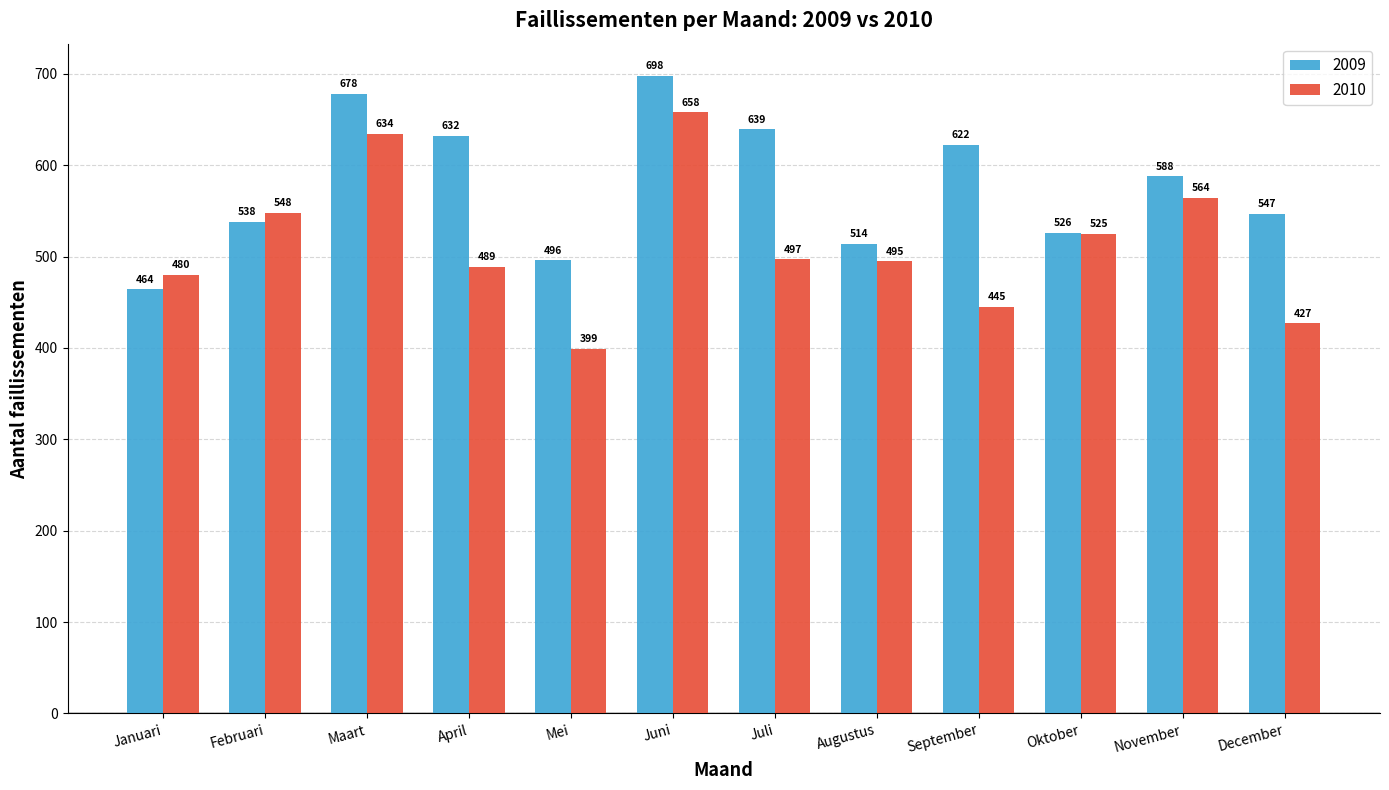

Does the chart contain any negative values?

No